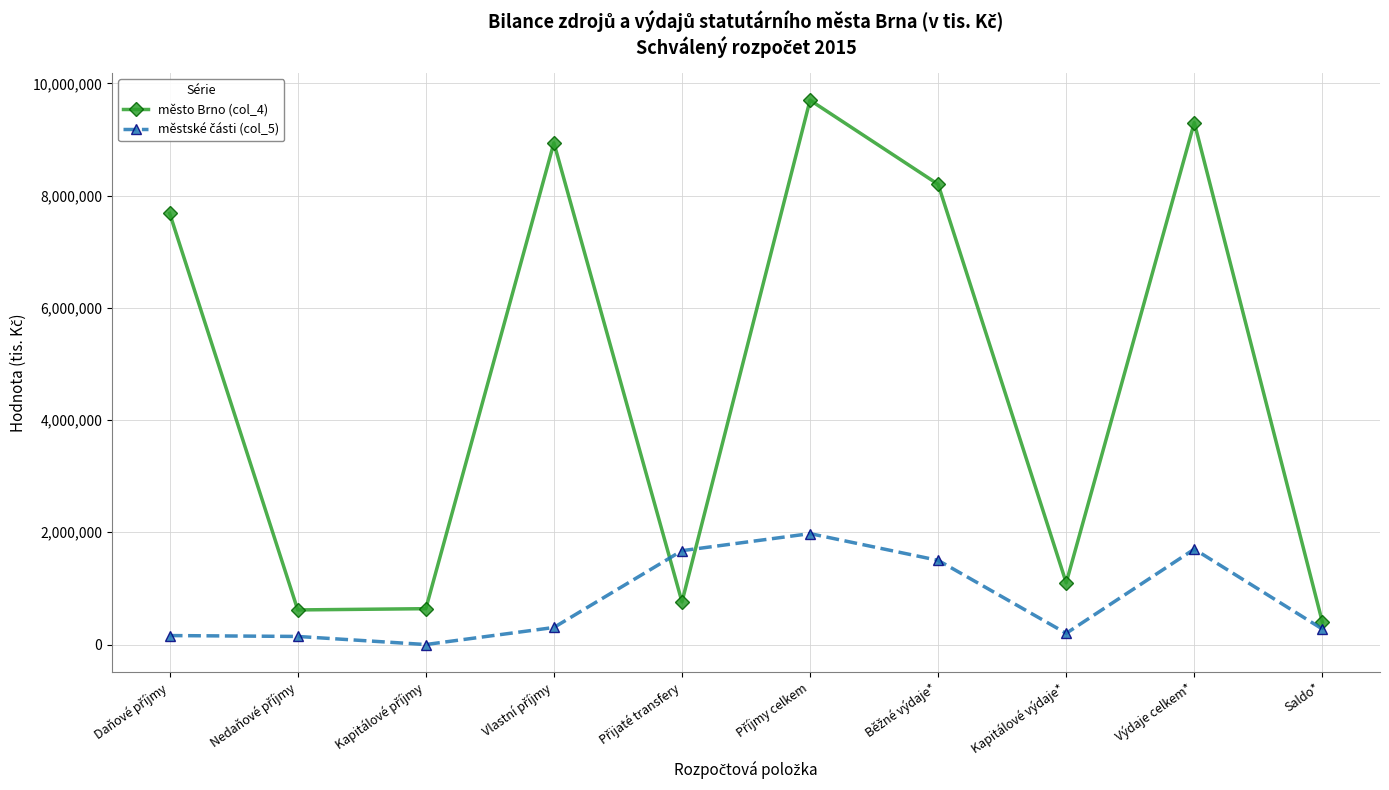

What is the maximum value shown in the chart?

9699145